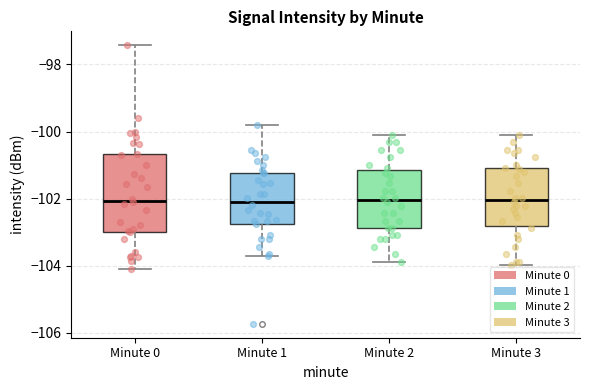

Reading left to right, transcribe this box plot: for each box, give where its median line is, the range the box spans, and where its two whiskers end, as read against the y-axis. The values are not printed on the chart, so give them approximately, as read against the axis.

Minute 0: median -102.0, box -103.0 to -100.6, whiskers -104.2 to -97.4
Minute 1: median -102.0, box -102.8 to -101.2, whiskers -103.8 to -99.8
Minute 2: median -102.0, box -102.8 to -101.2, whiskers -103.8 to -100.0
Minute 3: median -102.0, box -102.8 to -101.2, whiskers -104.0 to -100.0